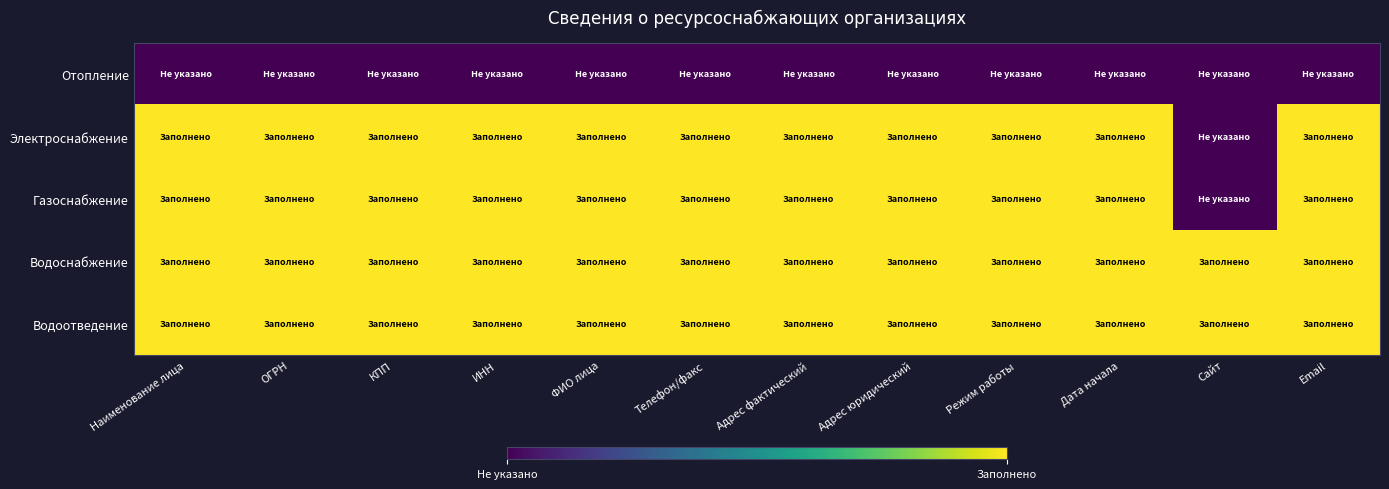

How many data points does each series have?

12